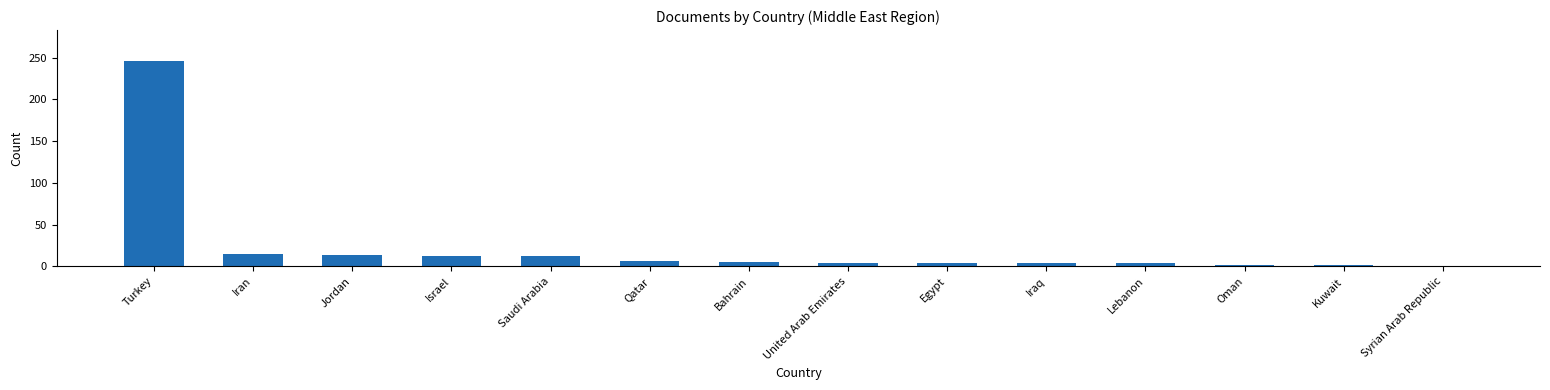

The value at Syrian Arab Republic is 1. True or false?

True